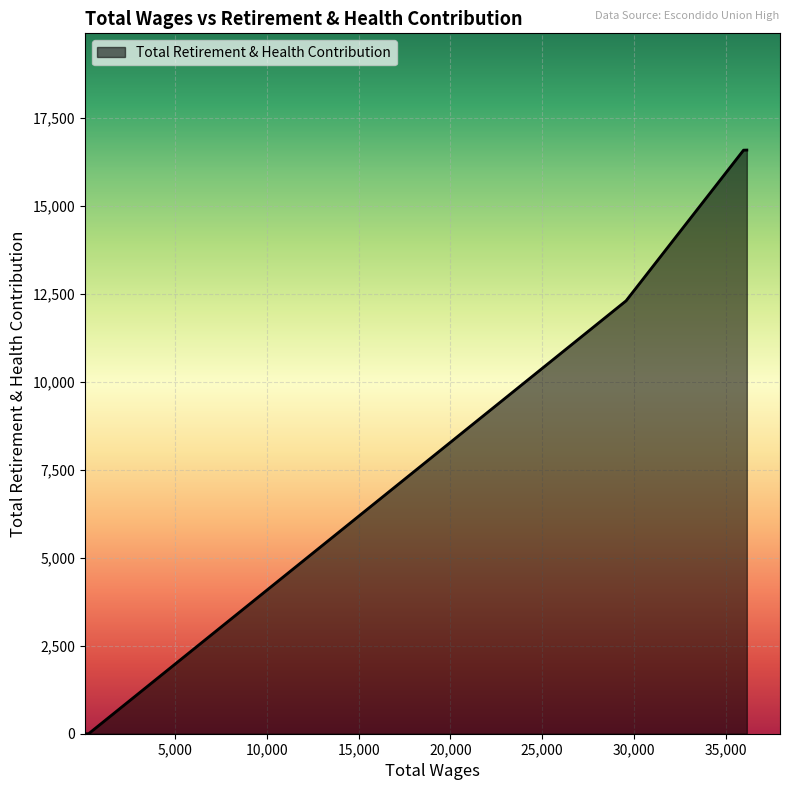

What is the average value?

9095.7